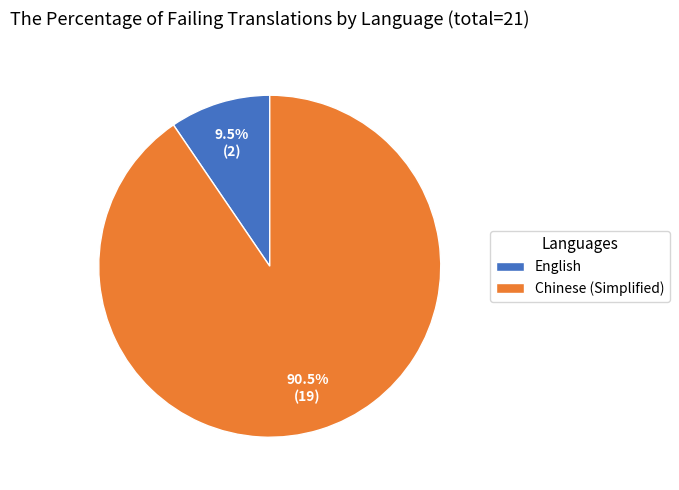

To the nearest percent, what is the average slice percentage?

50%